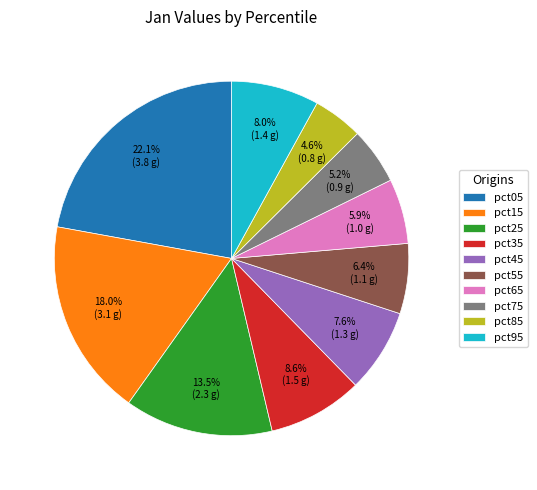

Does any single category account for the majority?

No